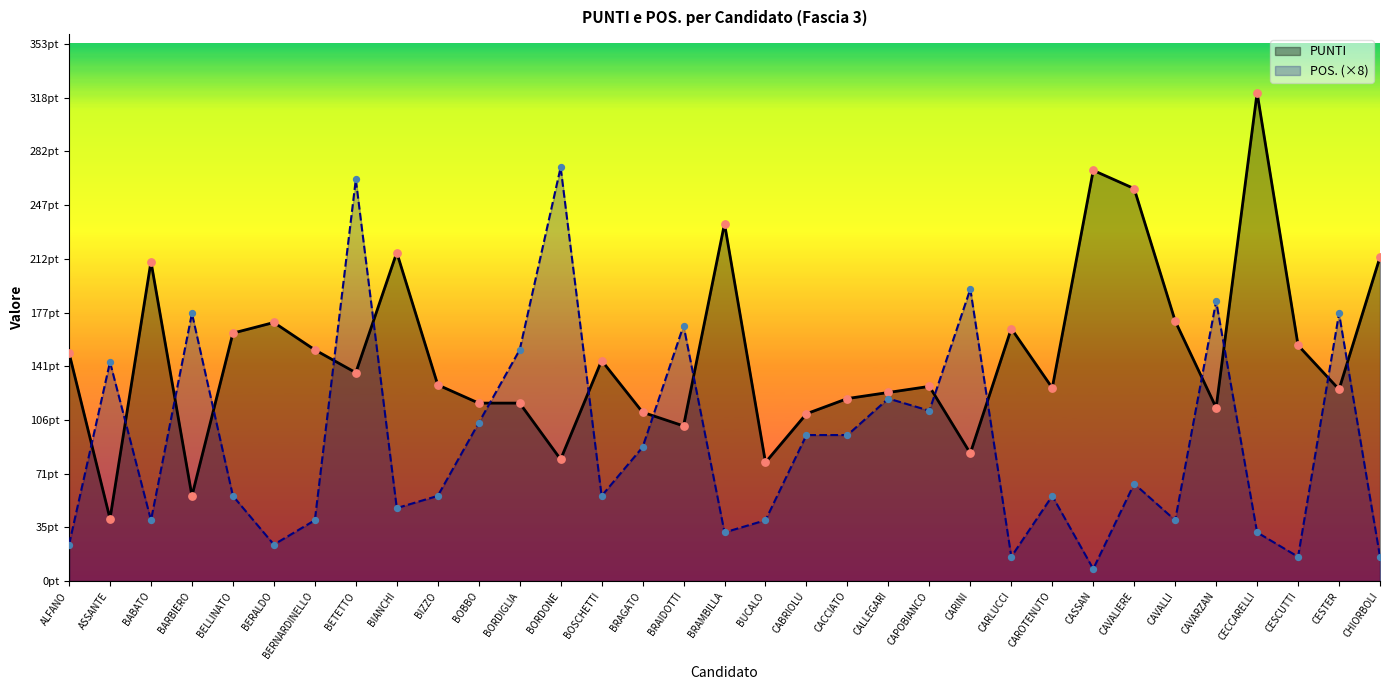

Which series has the largest total across all categories?

PUNTI